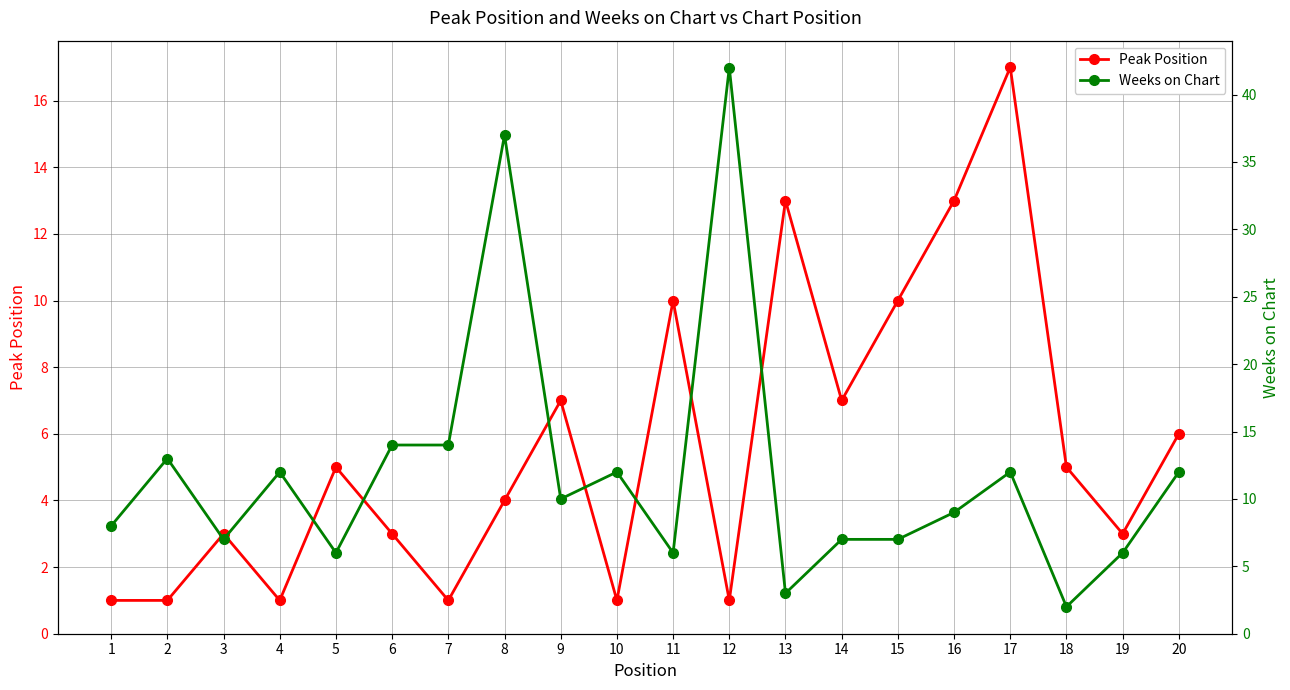

After their last crossing, which series has the higher values: Peak Position or Weeks on Chart?

Weeks on Chart